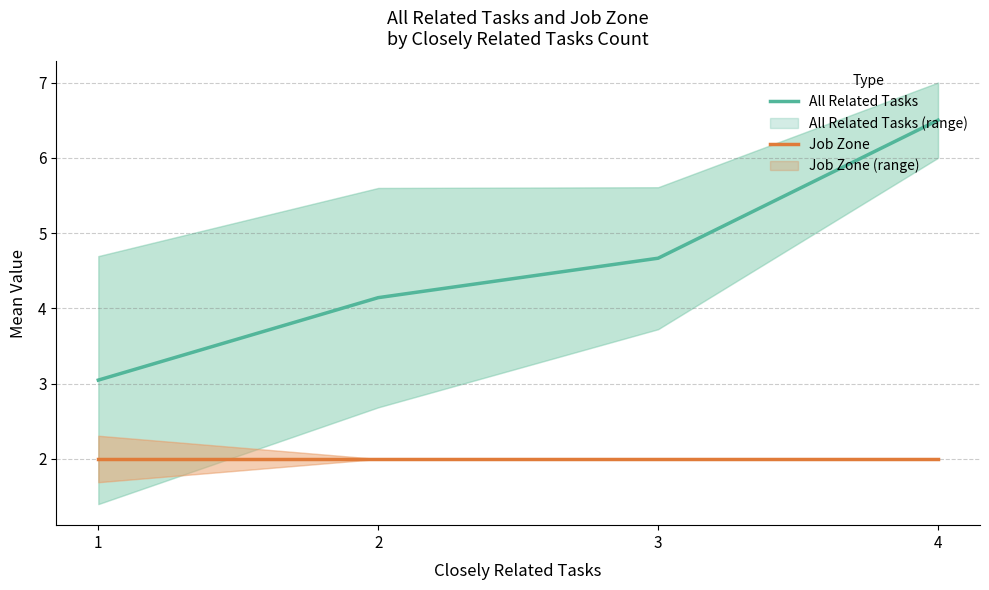

What is the sum of the All Related Tasks values at 4 and 2?

10.6